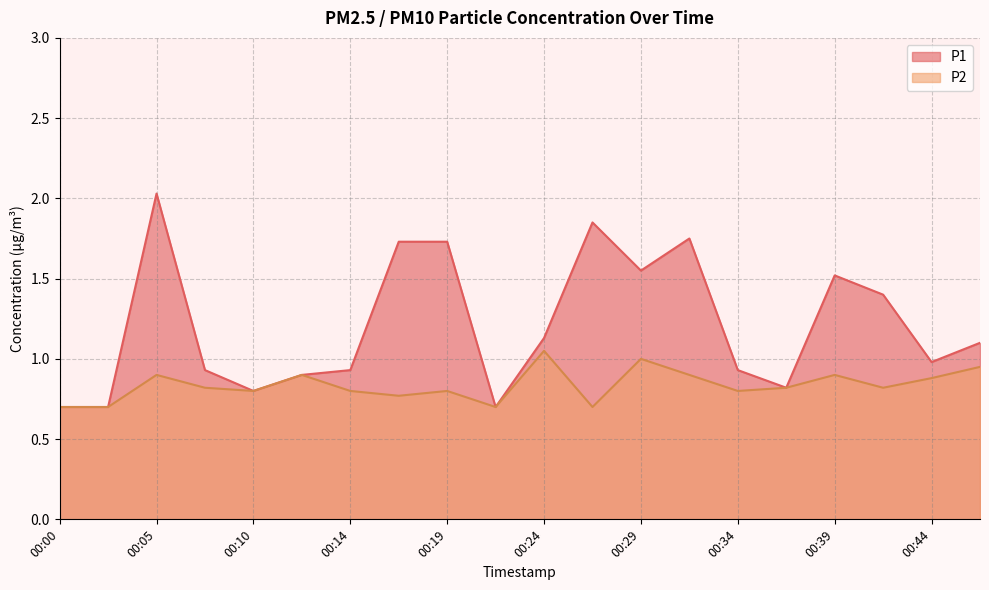

Reading left to right, what are all the values shown in this chart?

P1: 0.7	0.7	2.0	0.9	0.8	0.9	0.9	1.7	1.7	0.7	1.1	1.9	1.6	1.8	0.9	0.8	1.5	1.4	1.0	1.1
P2: 0.7	0.7	0.9	0.8	0.8	0.9	0.8	0.8	0.8	0.7	1.1	0.7	1.0	0.9	0.8	0.8	0.9	0.8	0.9	0.9